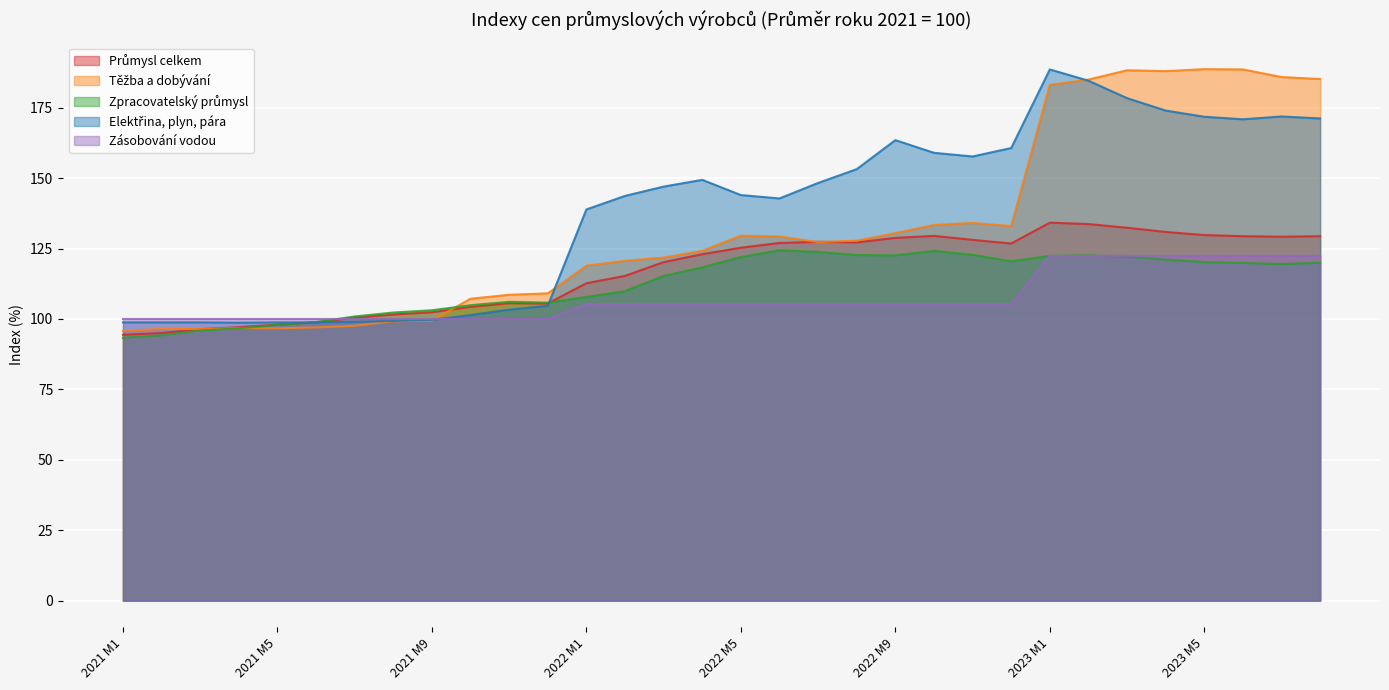

How many times do Těžba a dobývání and Elektřina, plyn, pára cross each other?

3